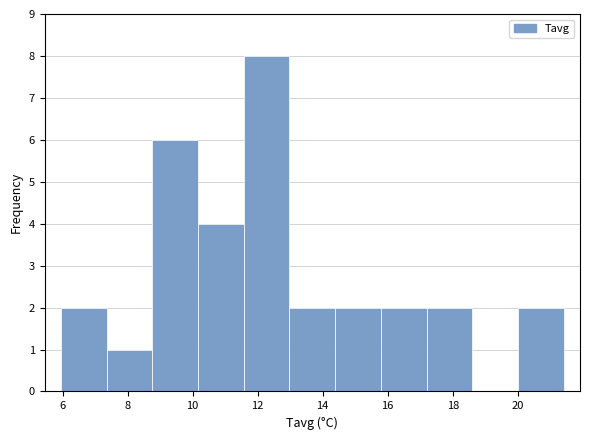

Reading left to right, transcribe this chart: for each bar, give the range it covers on the x-axis and its height. Neither the bar edges nor the heights are printed on the chart, so give them approximately, as read against the axes.

6.0 to 7.4: 2
7.4 to 8.8: 1
8.8 to 10.2: 6
10.2 to 11.6: 4
11.6 to 13.0: 8
13.0 to 14.4: 2
14.4 to 15.8: 2
15.8 to 17.2: 2
17.2 to 18.6: 2
18.6 to 20.0: 0
20.0 to 21.4: 2